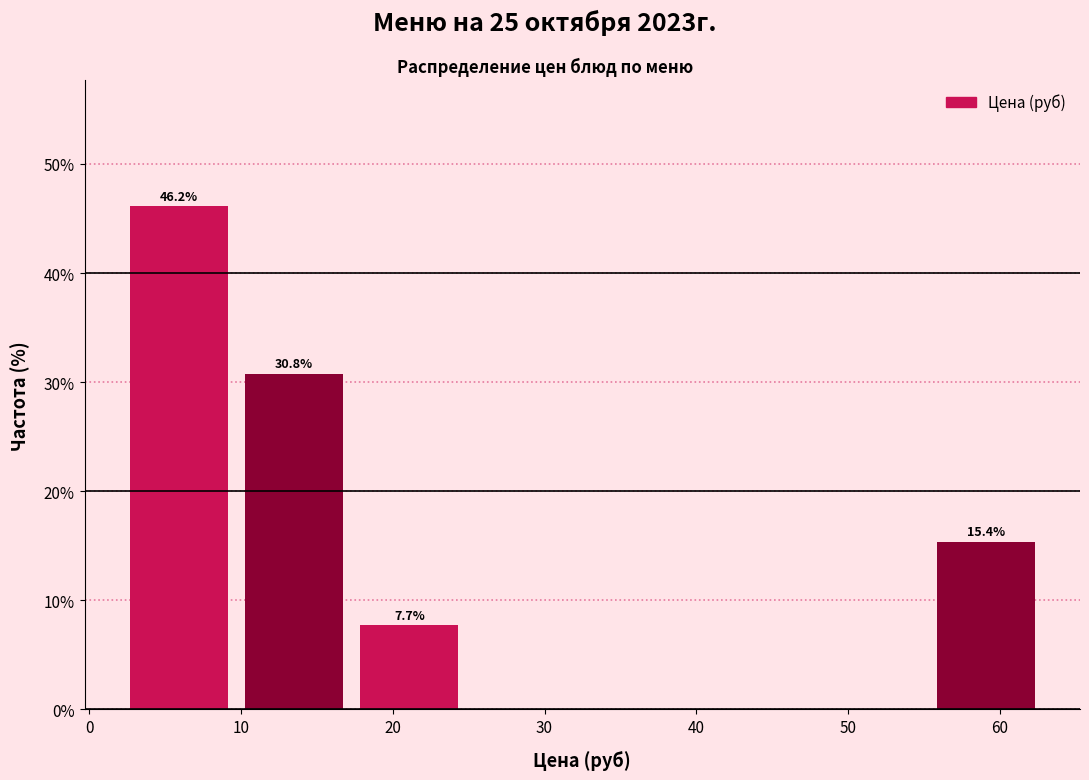

Which range on the x-axis has the tallest bar?

2 to 10